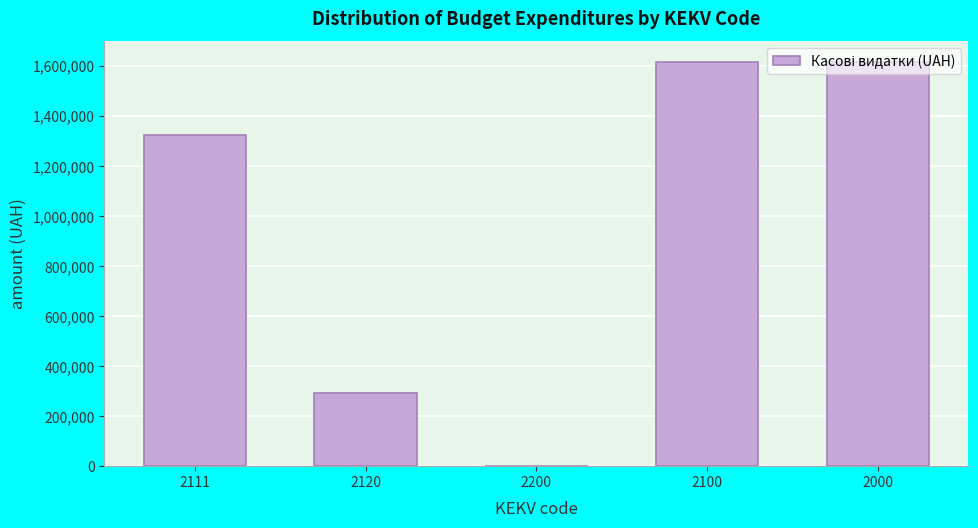

Approximately how many times larger is the value at 2000 compared to 2111?

1.2